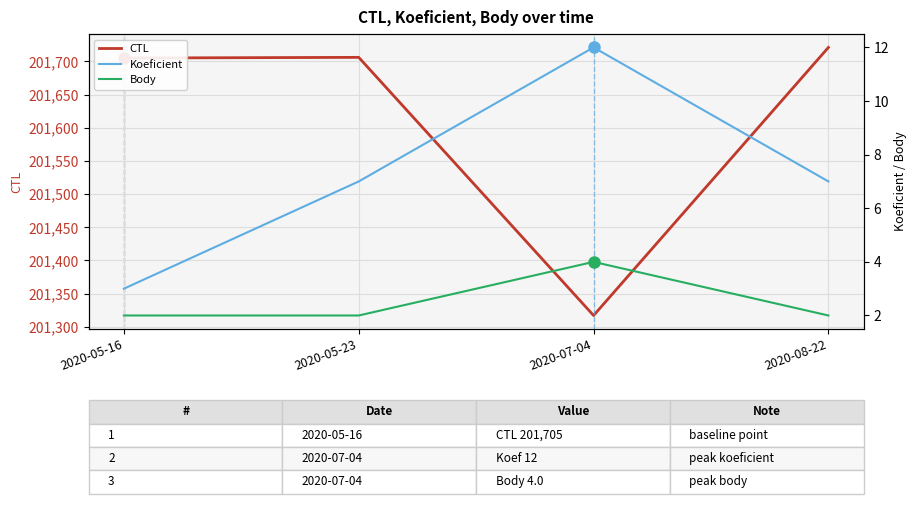

What is the sum of the Body values at 2020-05-16 and 2020-05-23?

4